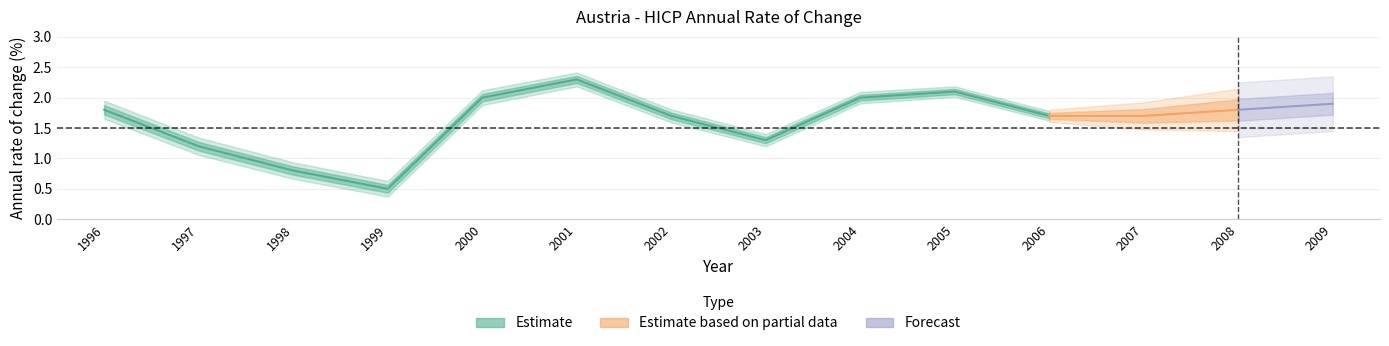

The chart shows a value of 1.9 at 2009. True or false?

True